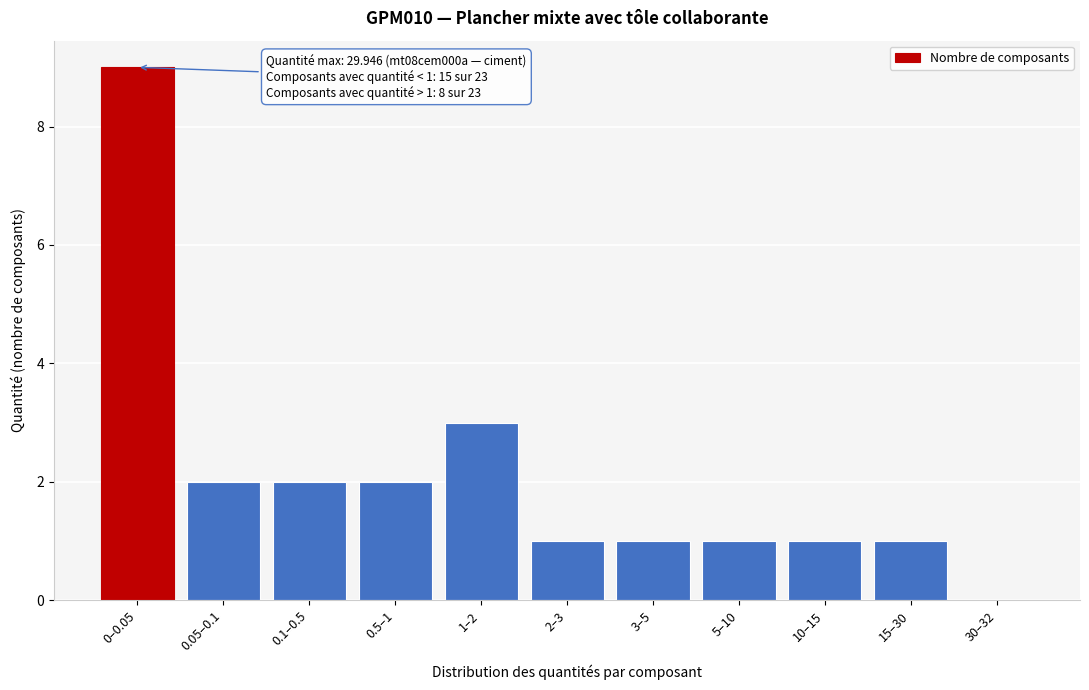

Reading right to left, transcribe all the data shown in this chart.

30–32=0	15–30=1	10–15=1	5–10=1	3–5=1	2–3=1	1–2=3	0.5–1=2	0.1–0.5=2	0.05–0.1=2	0–0.05=9